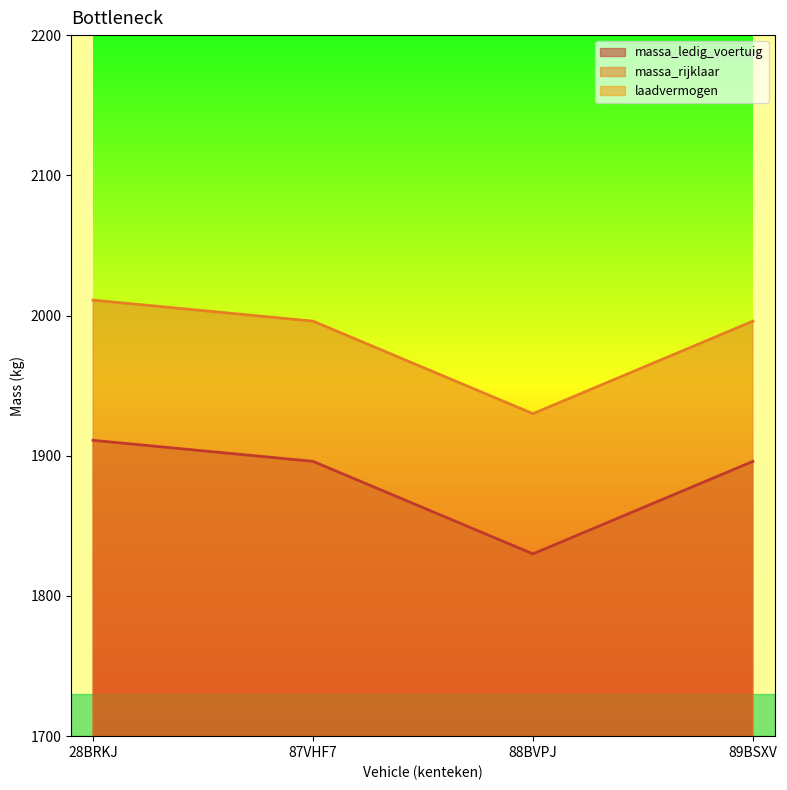

How many data points in massa_ledig_voertuig are above 1896?

1